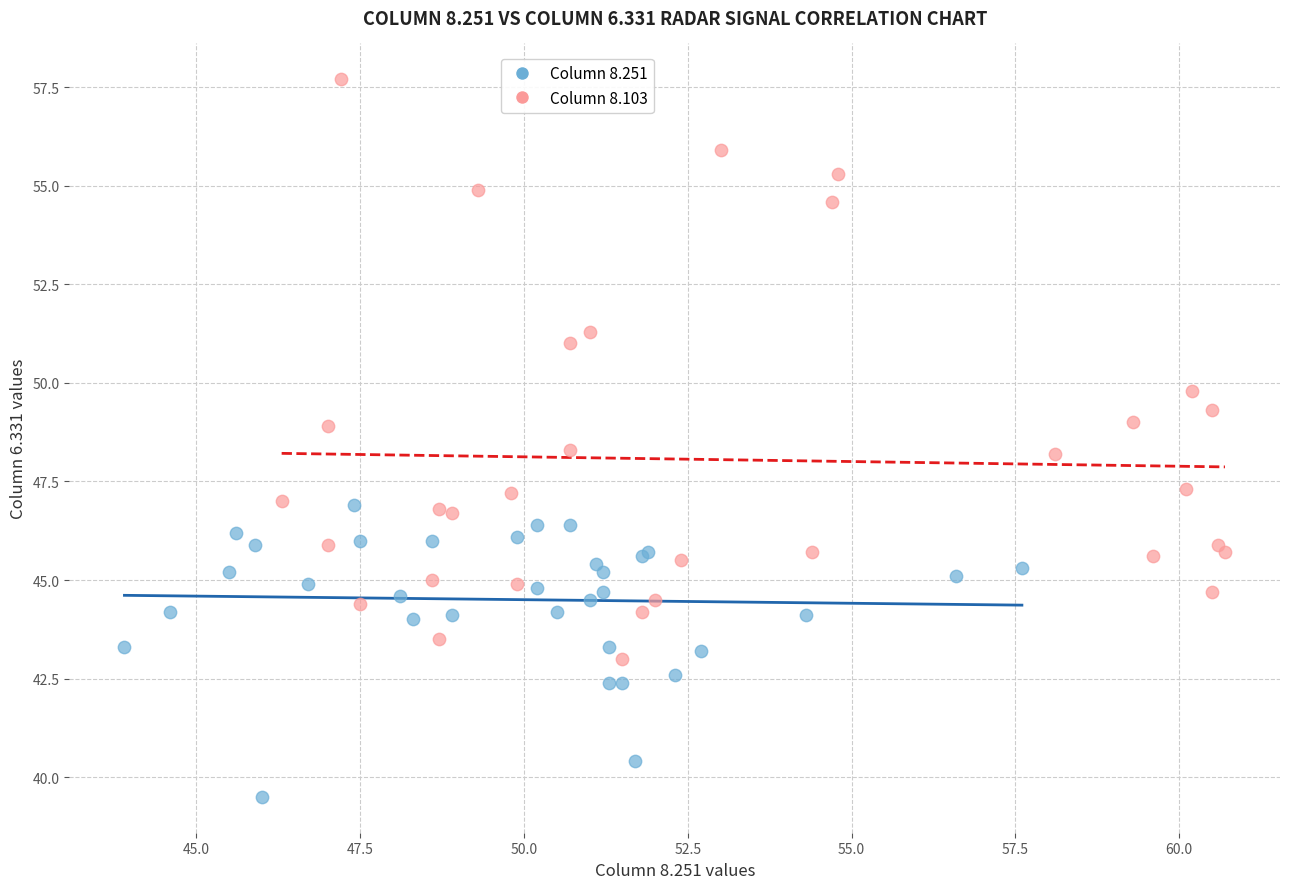

Which series reaches the maximum Y coordinate?

Column 8.103